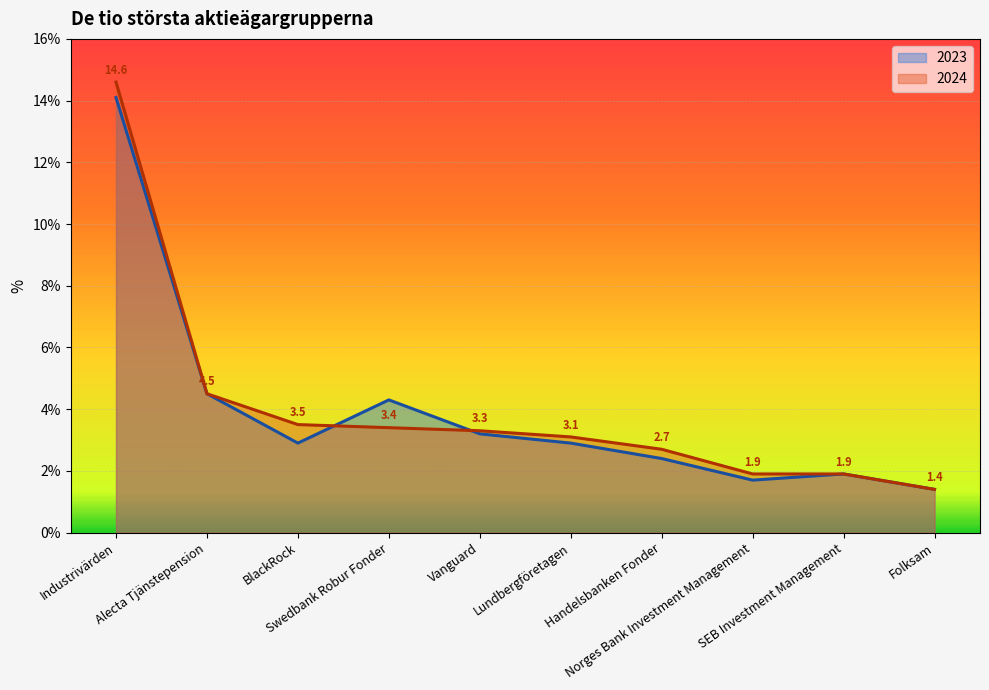

Which label corresponds to the smallest value in the chart?

Folksam